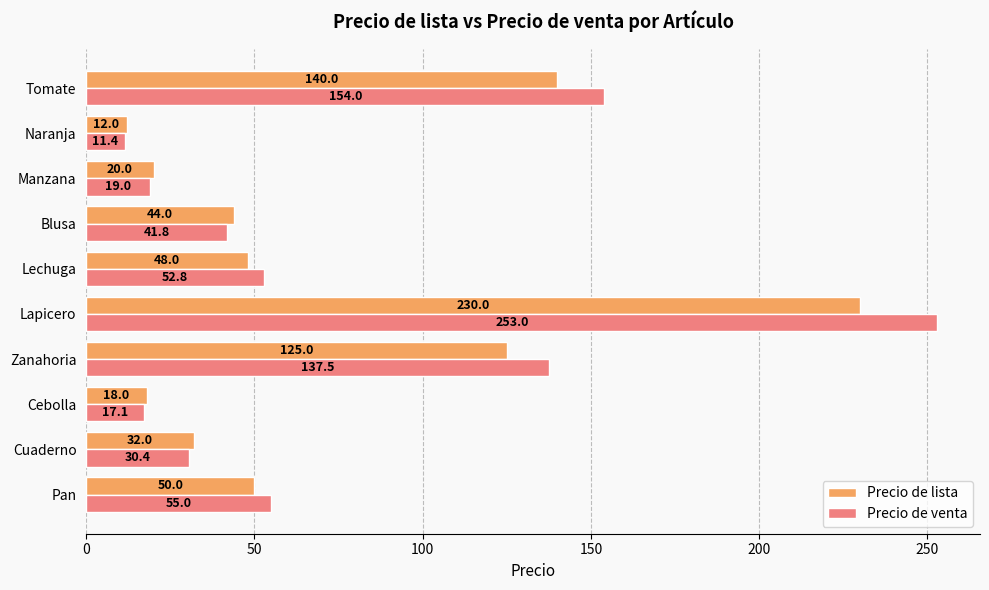

List the series in order of their peak value, highest first.

Precio de venta, Precio de lista